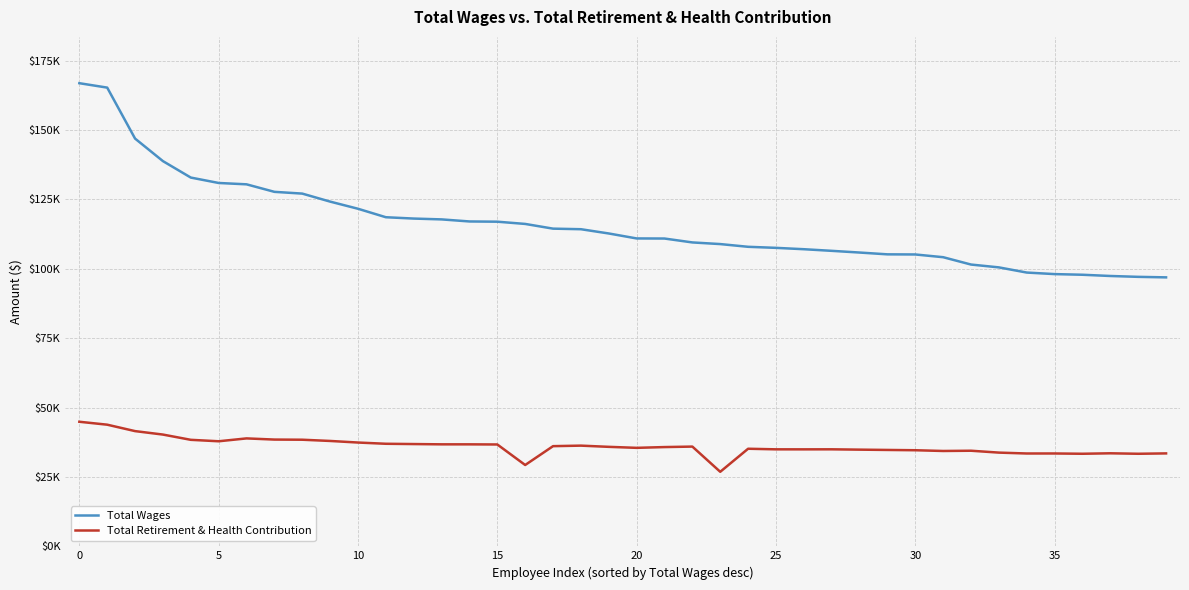

What is the smallest value displayed?

26845